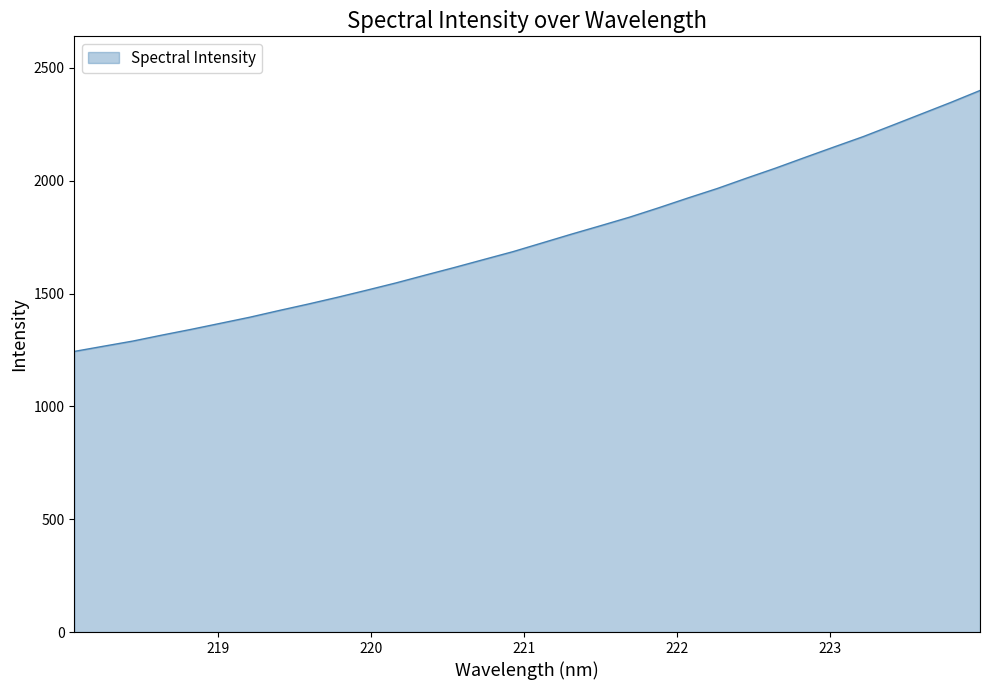

What is the smallest value displayed?

1243.7